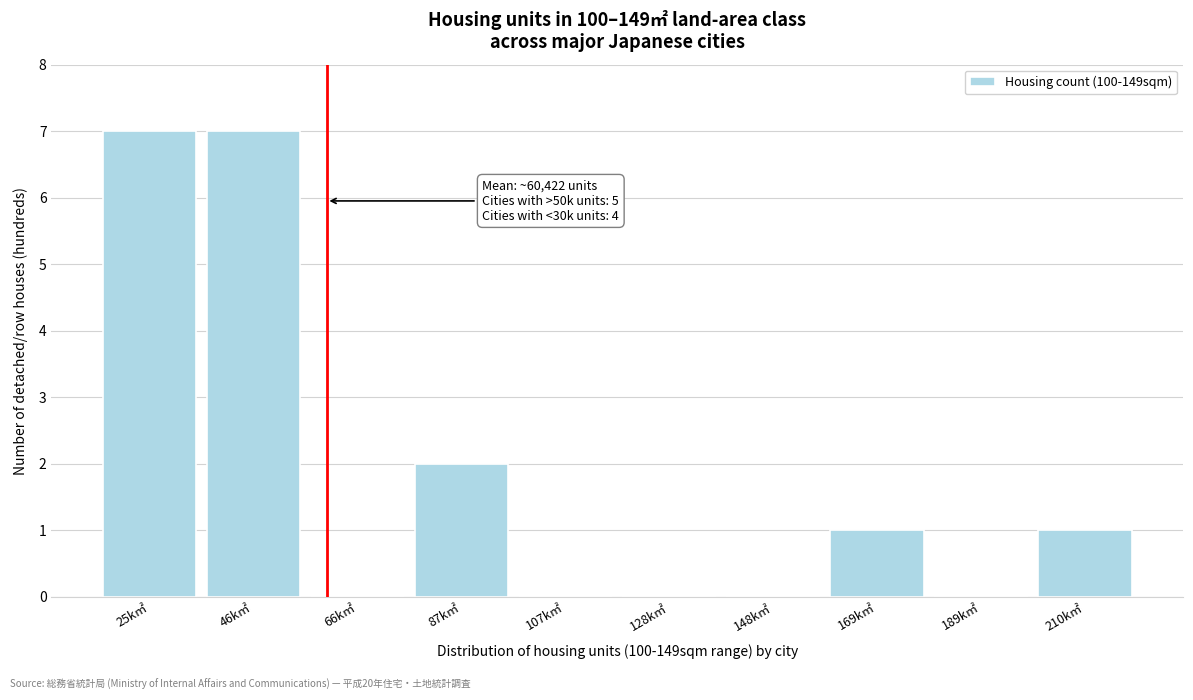

Reading right to left, extract all data points from this chart.

210k㎡=1	189k㎡=0	169k㎡=1	148k㎡=0	128k㎡=0	107k㎡=0	87k㎡=2	66k㎡=0	46k㎡=7	25k㎡=7